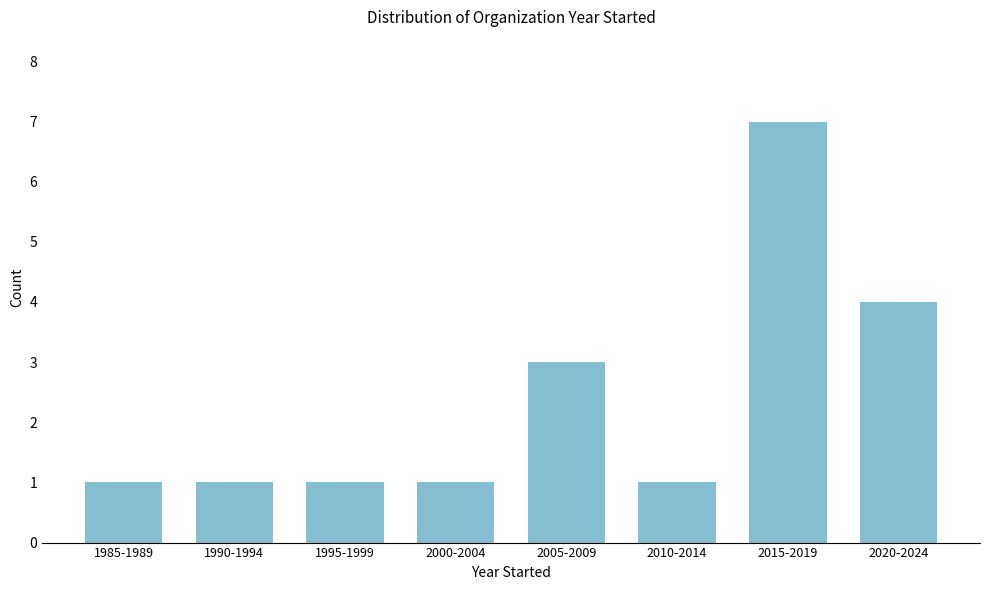

Reading left to right, transcribe all the data shown in this chart.

1	1	1	1	3	1	7	4